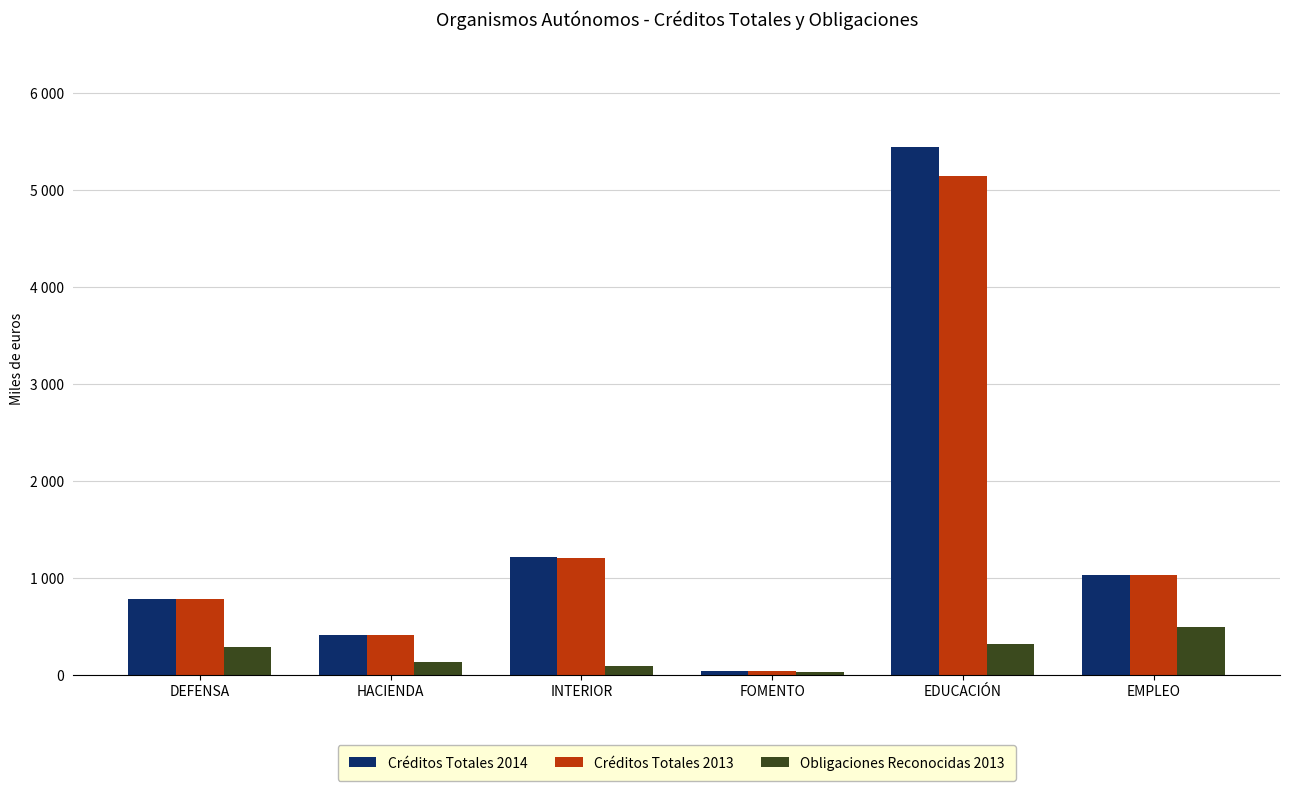

Rank the categories by Créditos Totales 2014 value from lowest to highest.

FOMENTO, HACIENDA, DEFENSA, EMPLEO, INTERIOR, EDUCACIÓN